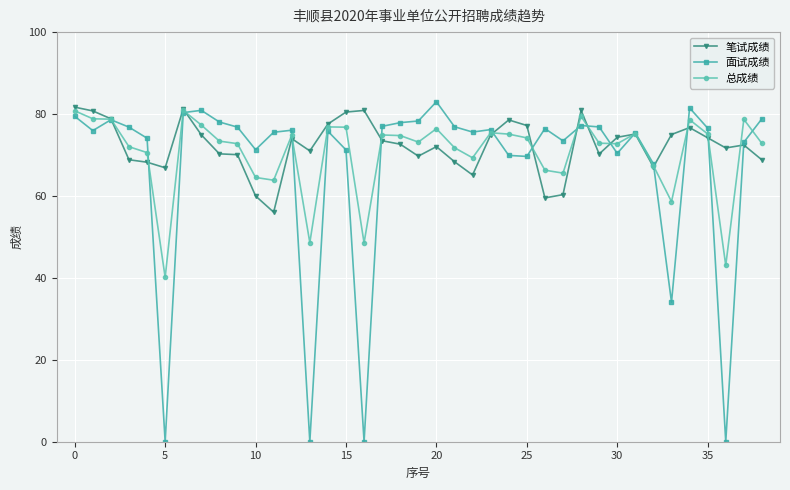

What is the value of the 笔试成绩 point at the 39th from the left?

68.8